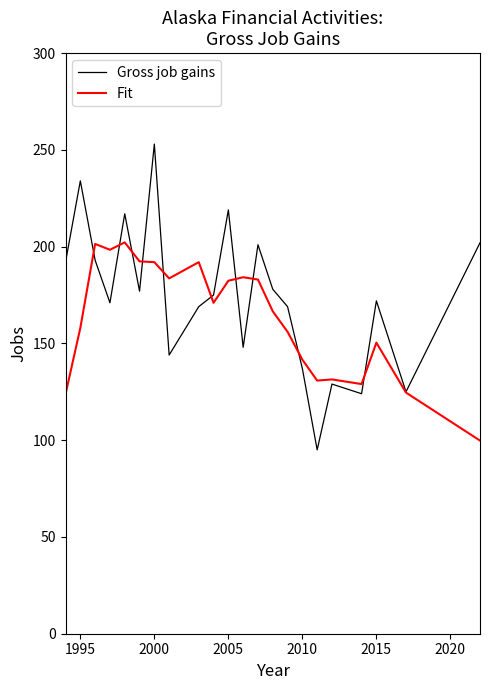

Which series has the widest spread of values?

Gross job gains